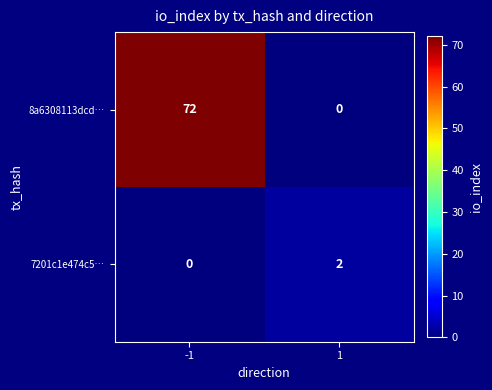

At which category is the sum across all series the highest?

-1